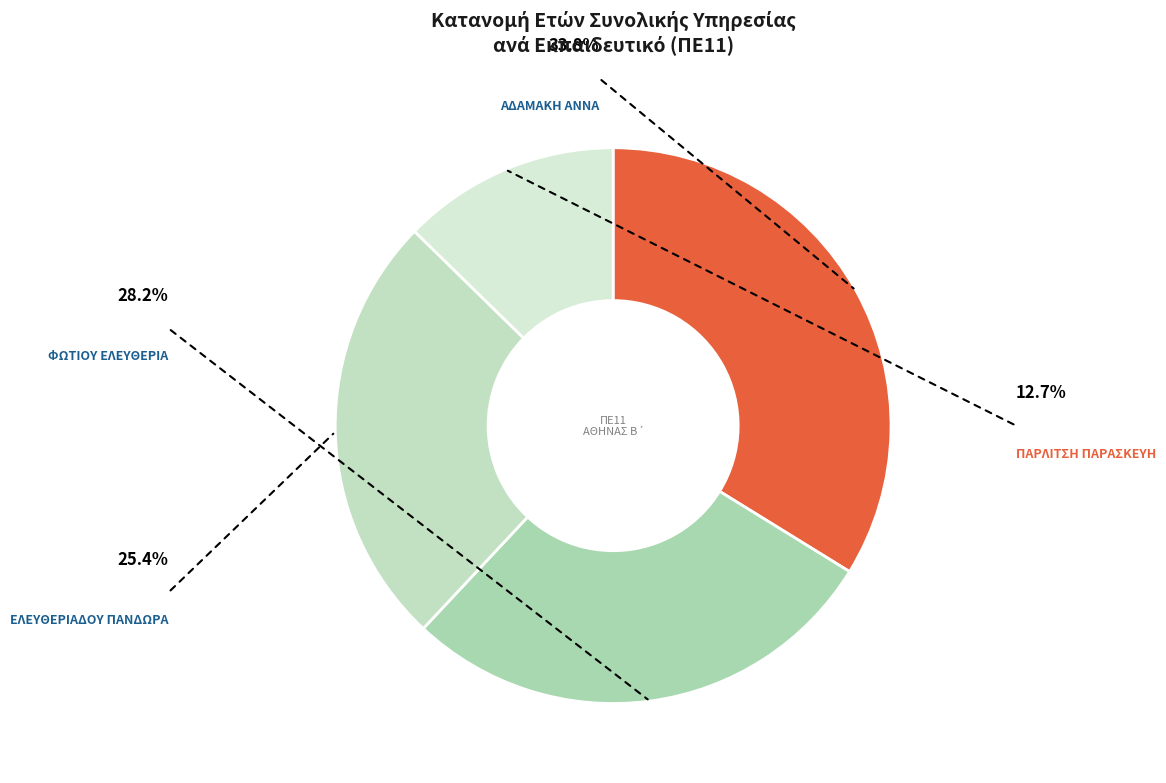

How many segments does this pie chart have?

4